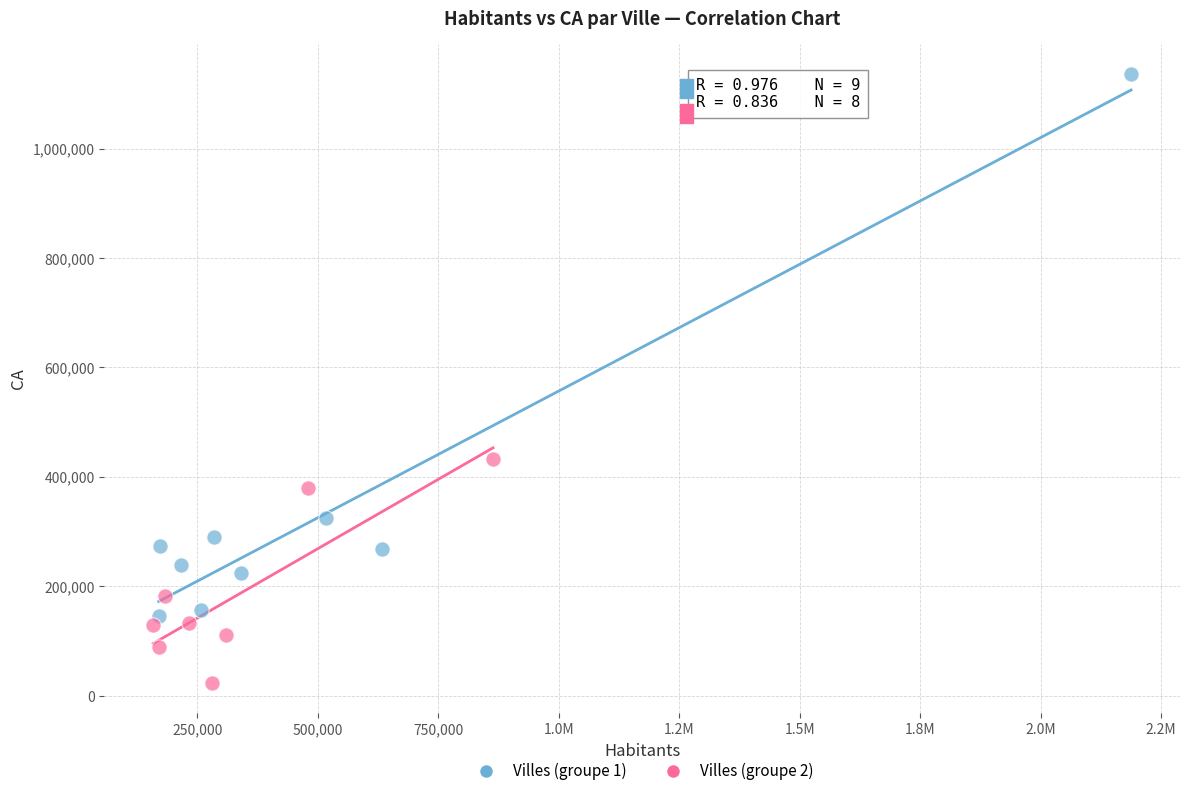

Which series has the largest Y range (max minus min)?

Villes (groupe 1)